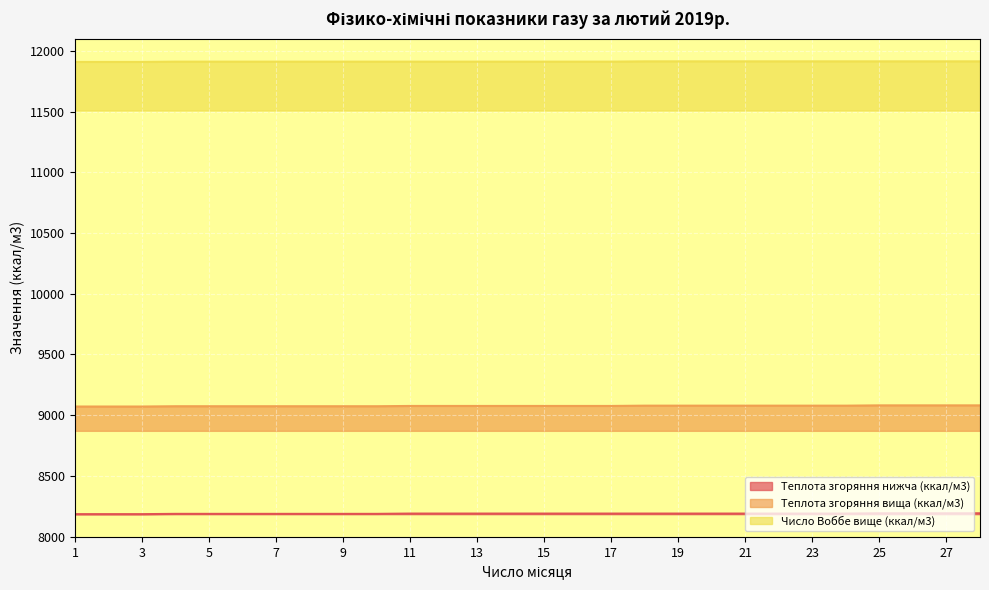

What is the value of the Теплота згоряння нижча (ккал/м3) point at the 28th from the left?

8192.4